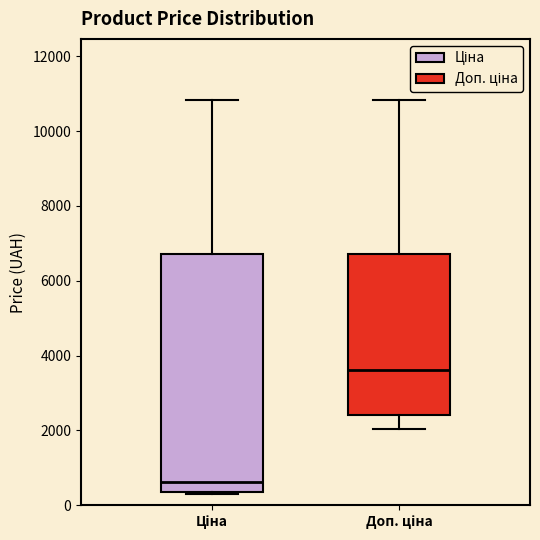

Where does the median line of the box for Ціна sit on the y-axis? The values are not printed on the chart, so give them approximately, as read against the axis.

600